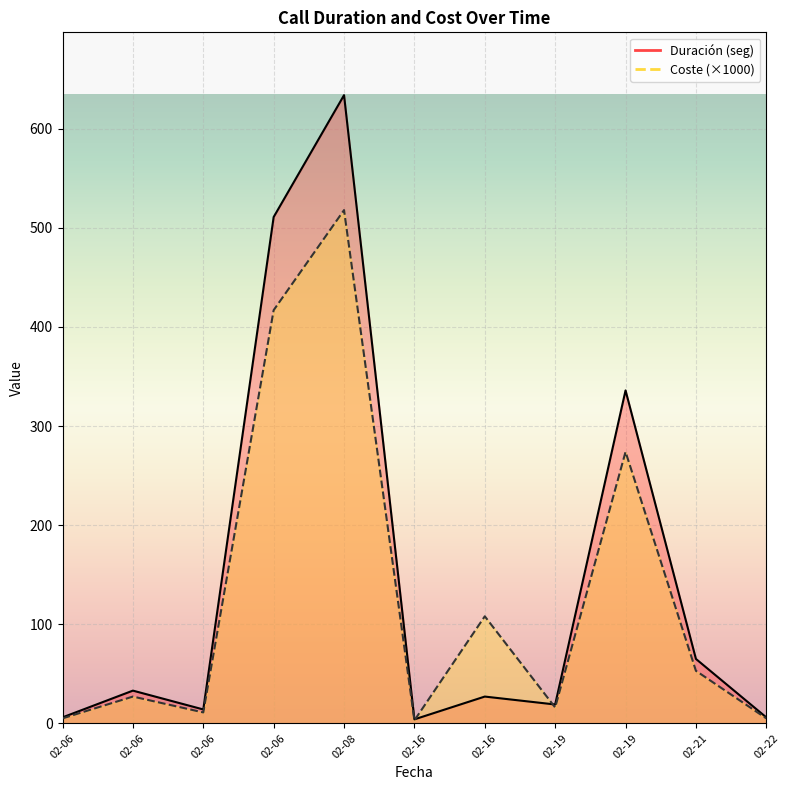

At 02-08, list the series in order from smallest to largest.

Coste, Duración (seg)